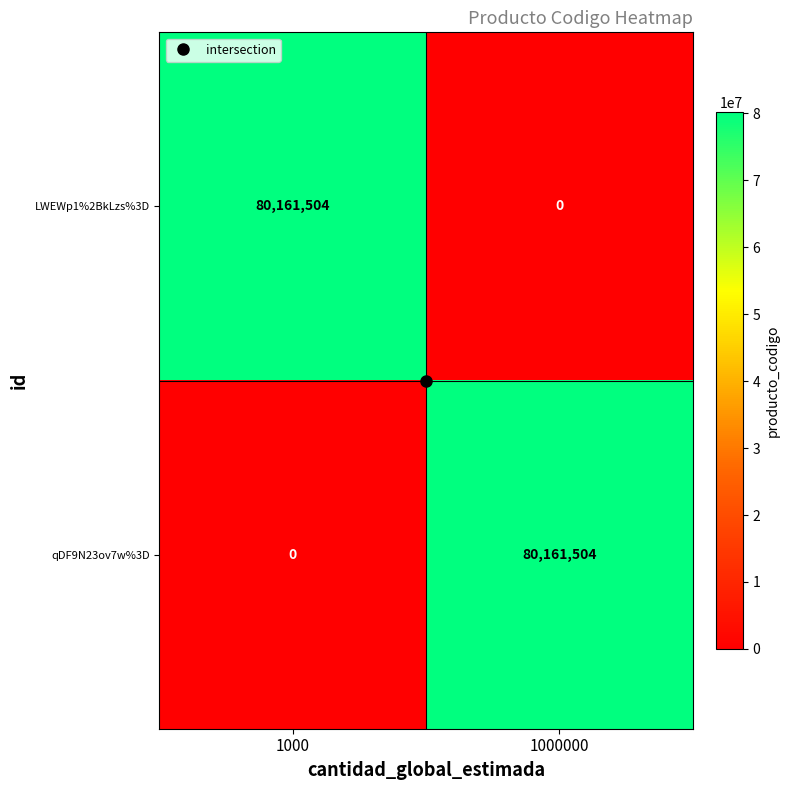

Count the number of categories in the chart.

2